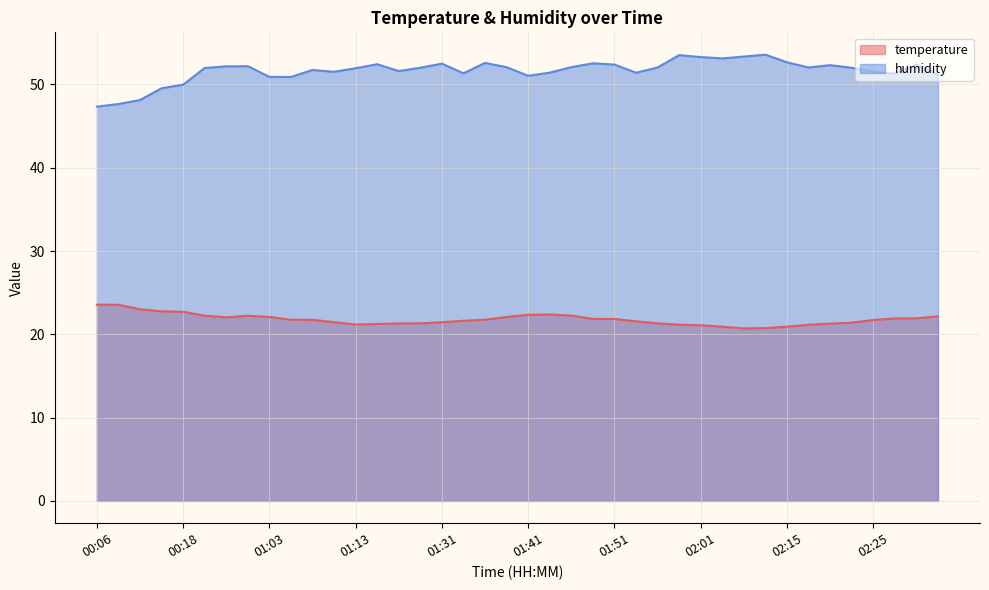

Rank the series by their average value, from highest to lowest.

humidity, temperature